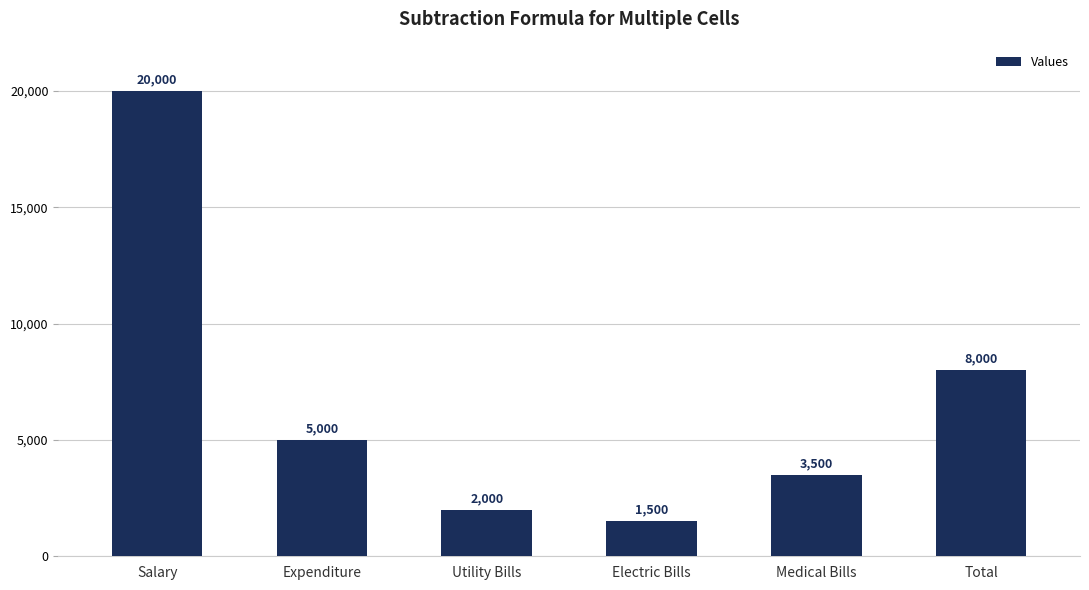

Reading right to left, transcribe all the data shown in this chart.

8000	3500	1500	2000	5000	20000